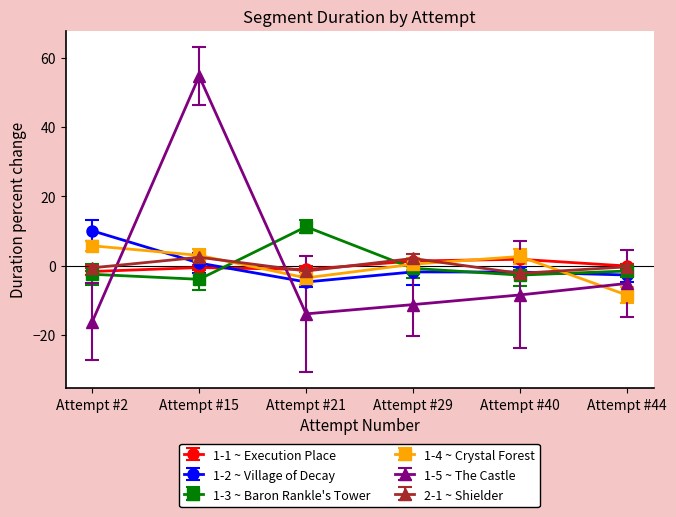

Which label corresponds to the smallest value in the chart?

Attempt #2